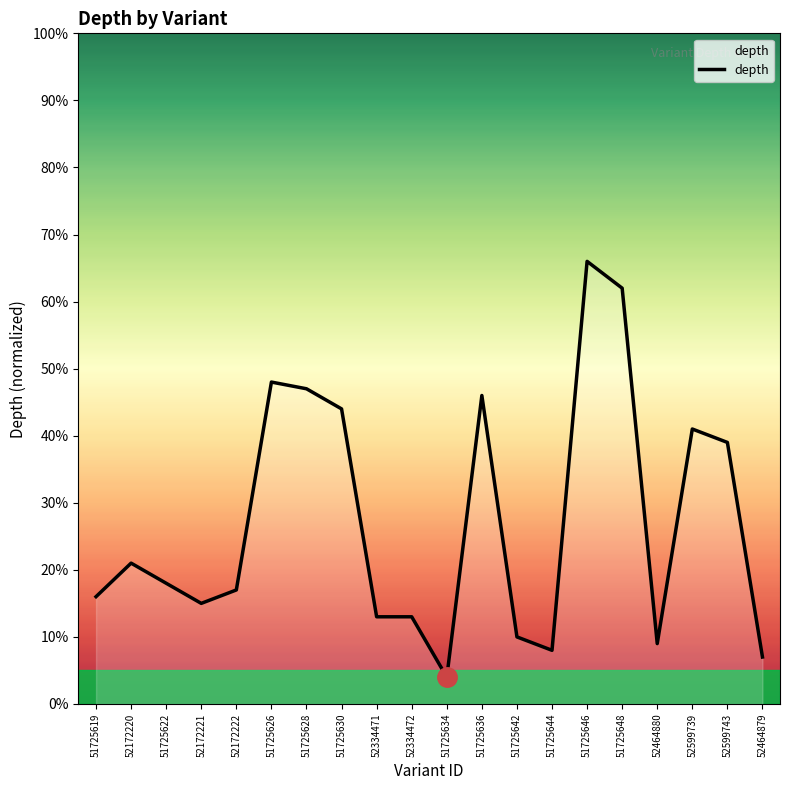

Where is the data nearest to the value 35?

52599743